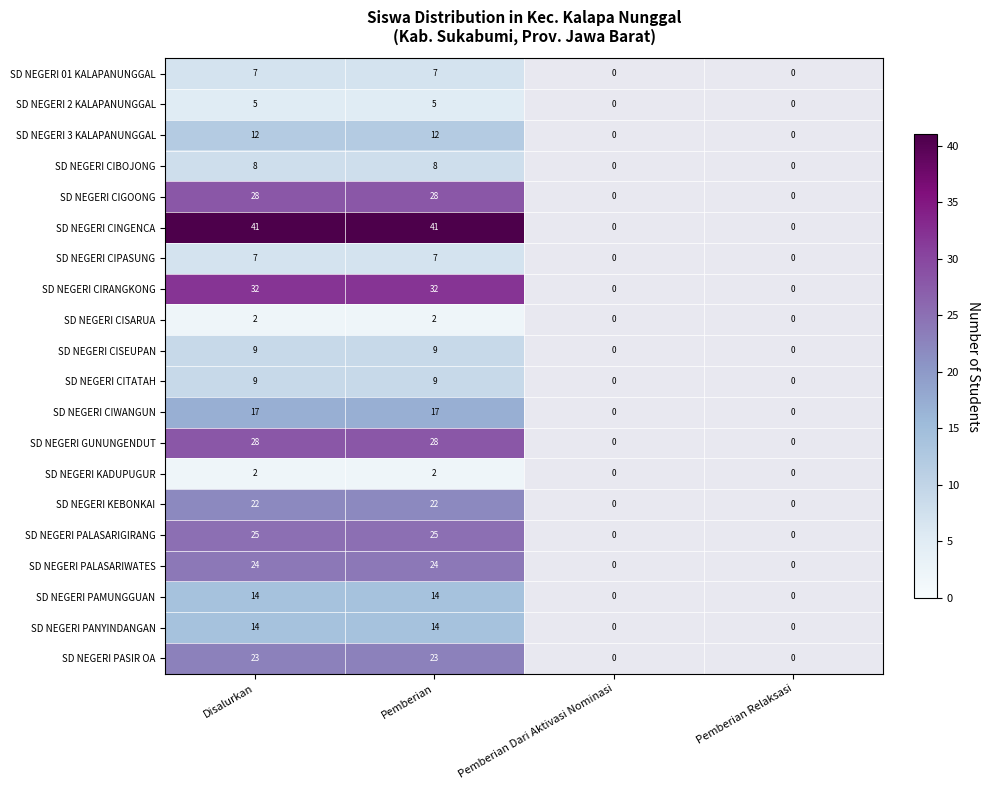

What is the difference between the highest and lowest values at Pemberian?

39